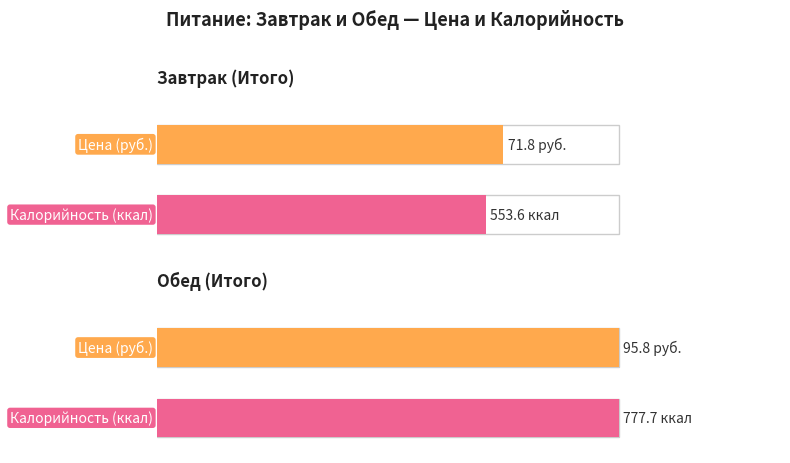

Reading right to left, transcribe all the data shown in this chart.

Цена: Обед (Итого)=95.8	Завтрак (Итого)=71.8
Калорийность: Обед (Итого)=777.7	Завтрак (Итого)=553.6